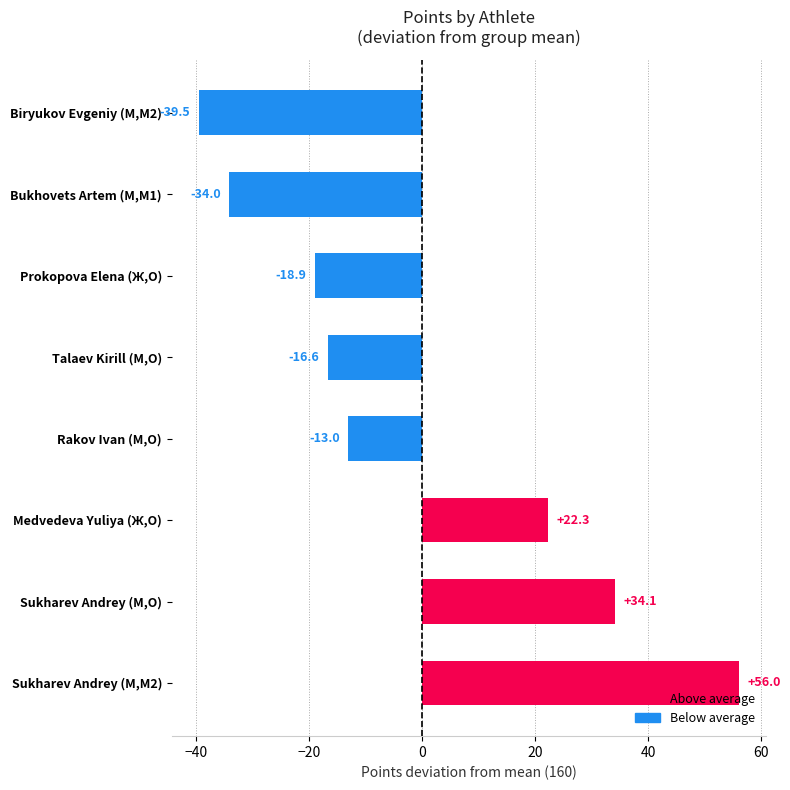

Rank the categories by value from lowest to highest.

Biryukov Evgeniy (М,M2), Bukhovets Artem (М,M1), Prokopova Elena (Ж,O), Talaev Kirill (М,O), Rakov Ivan (М,O), Medvedeva Yuliya (Ж,O), Sukharev Andrey (М,O), Sukharev Andrey (М,M2)